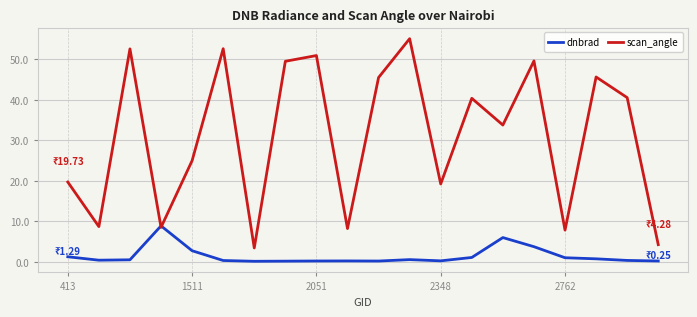

Rank the series by their average value, from highest to lowest.

scan_angle, dnbrad